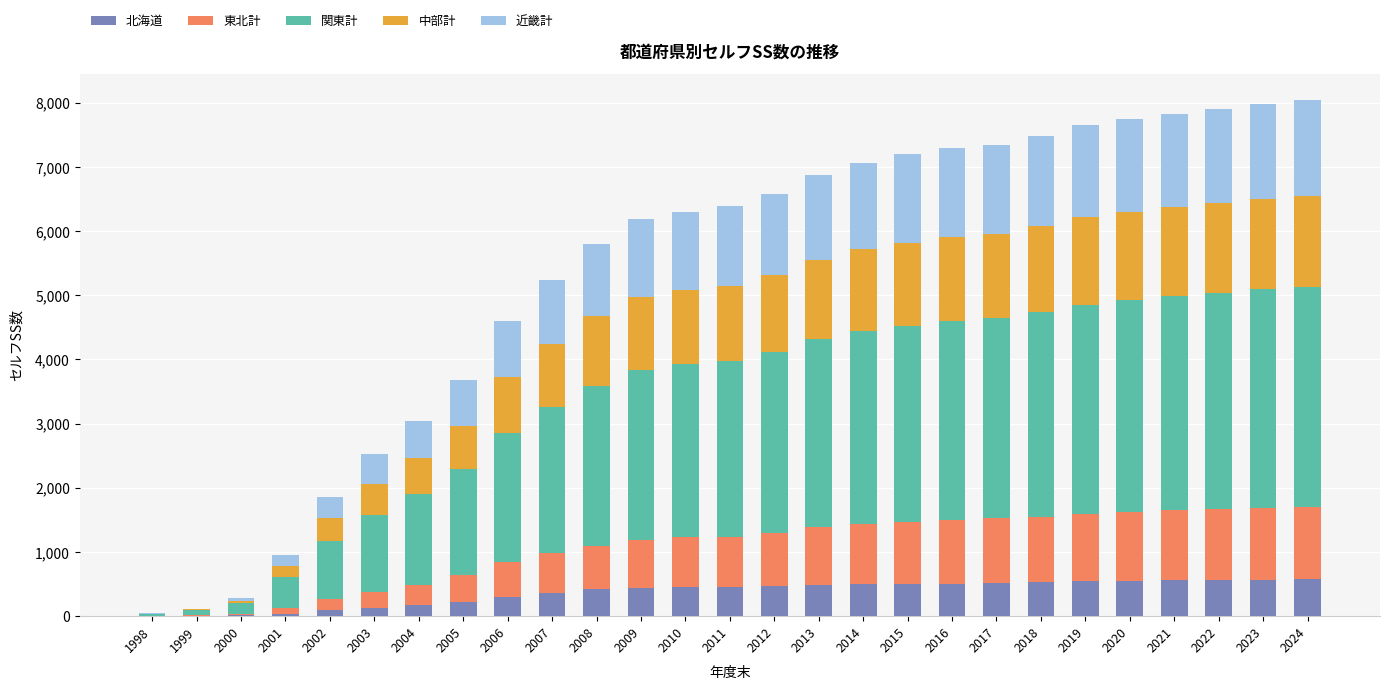

What is the sum of all 北海道 values?

9973